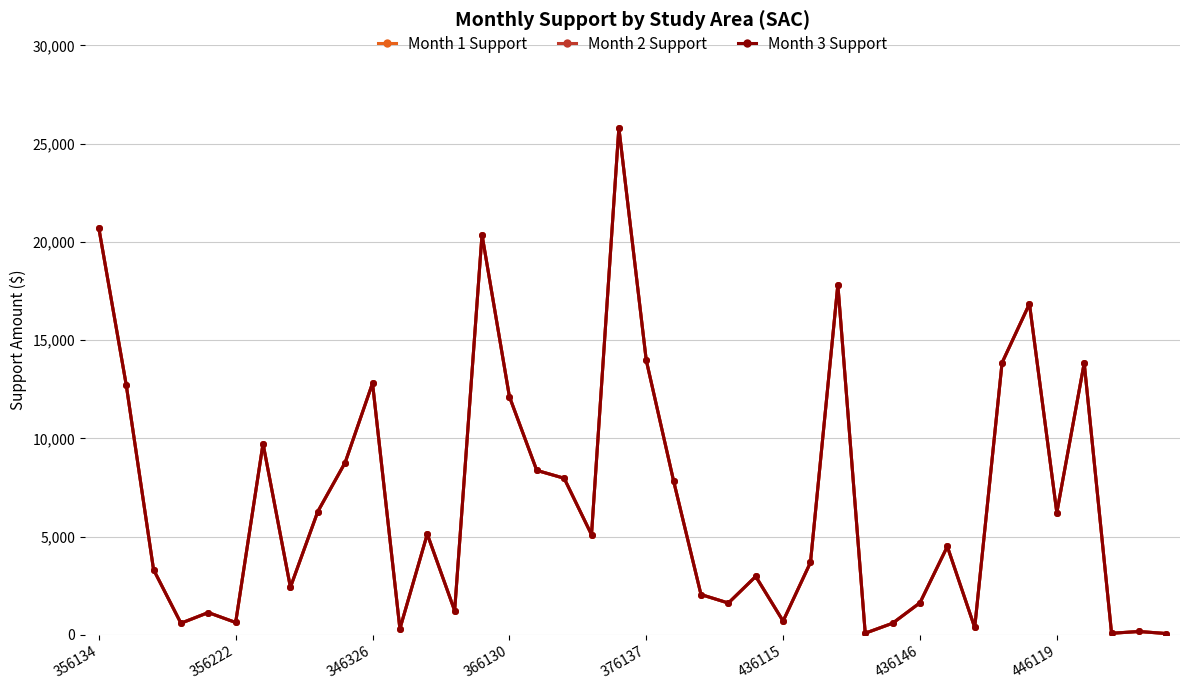

Is this an area chart (filled region under the line)?

No